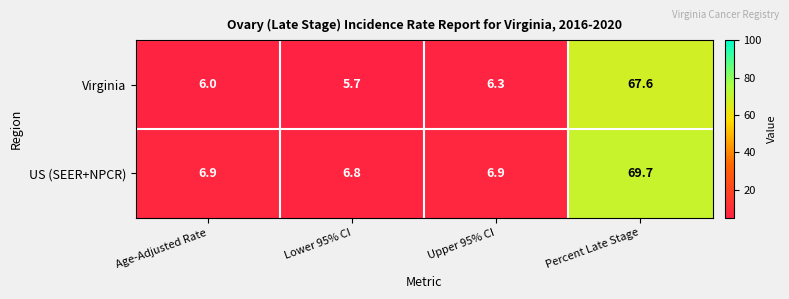

Which label corresponds to the smallest value in the chart?

Lower 95% CI